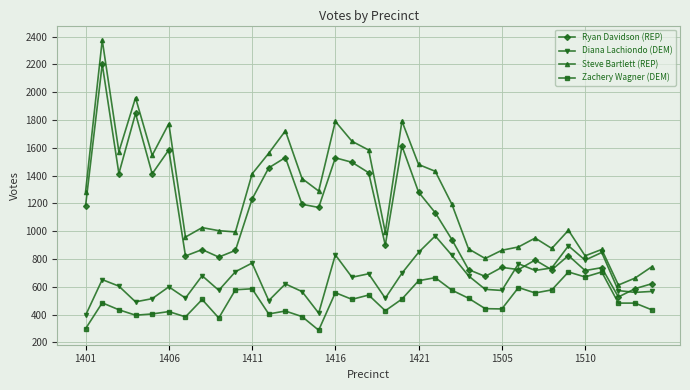

True or false: Ryan Davidson (REP) and Steve Bartlett (REP) intersect in this chart.

False